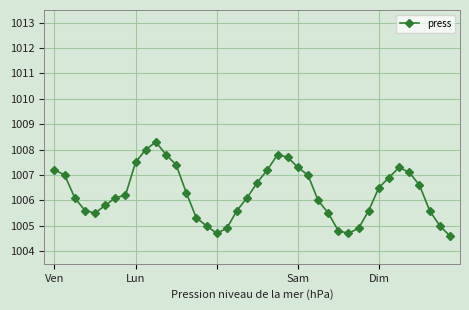

What is the minimum value shown in the chart?

1004.6